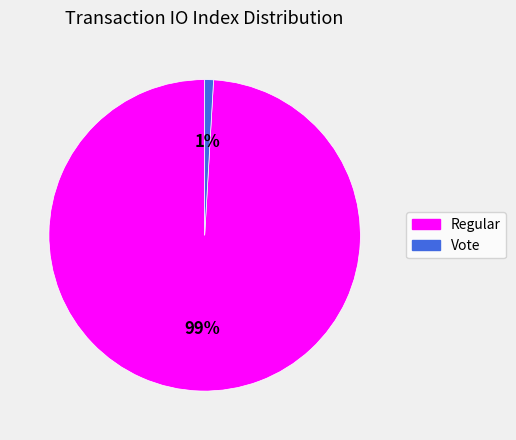

Which slice is the smallest?

Vote